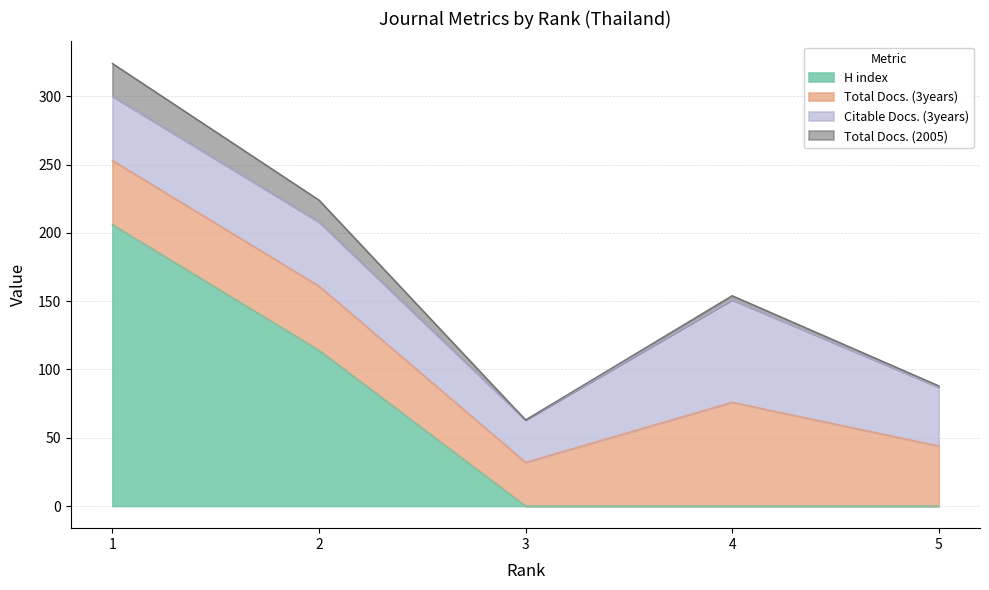

At how many categories does at least one series exceed 50?

3